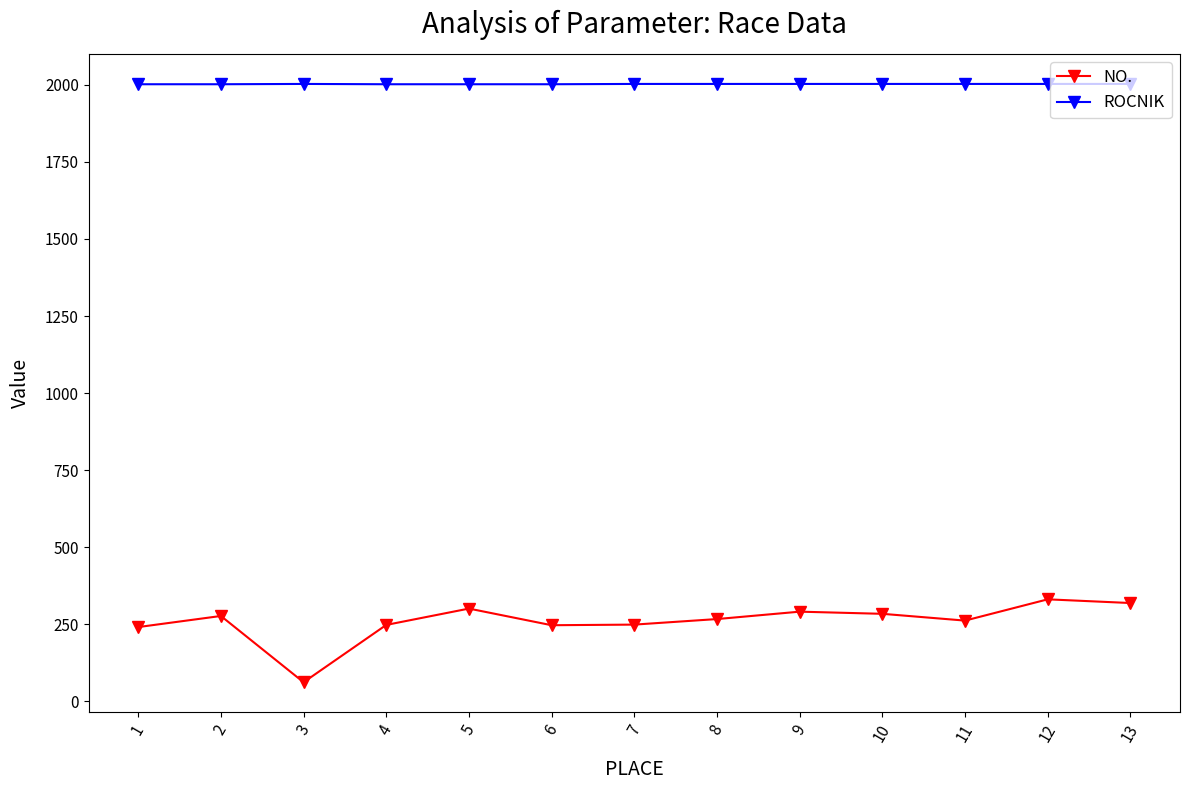

At which label does NO. reach its minimum?

3